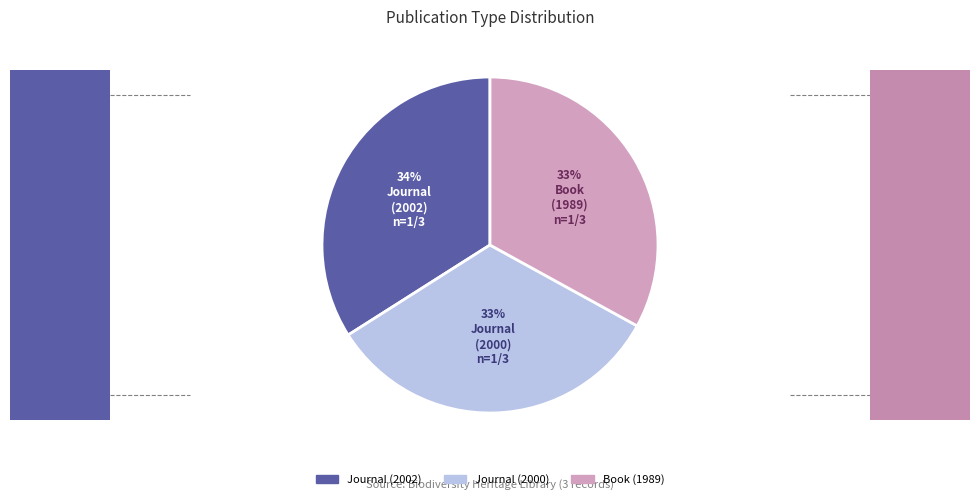

The Journal (2002) slice represents 44% of the pie. True or false?

False